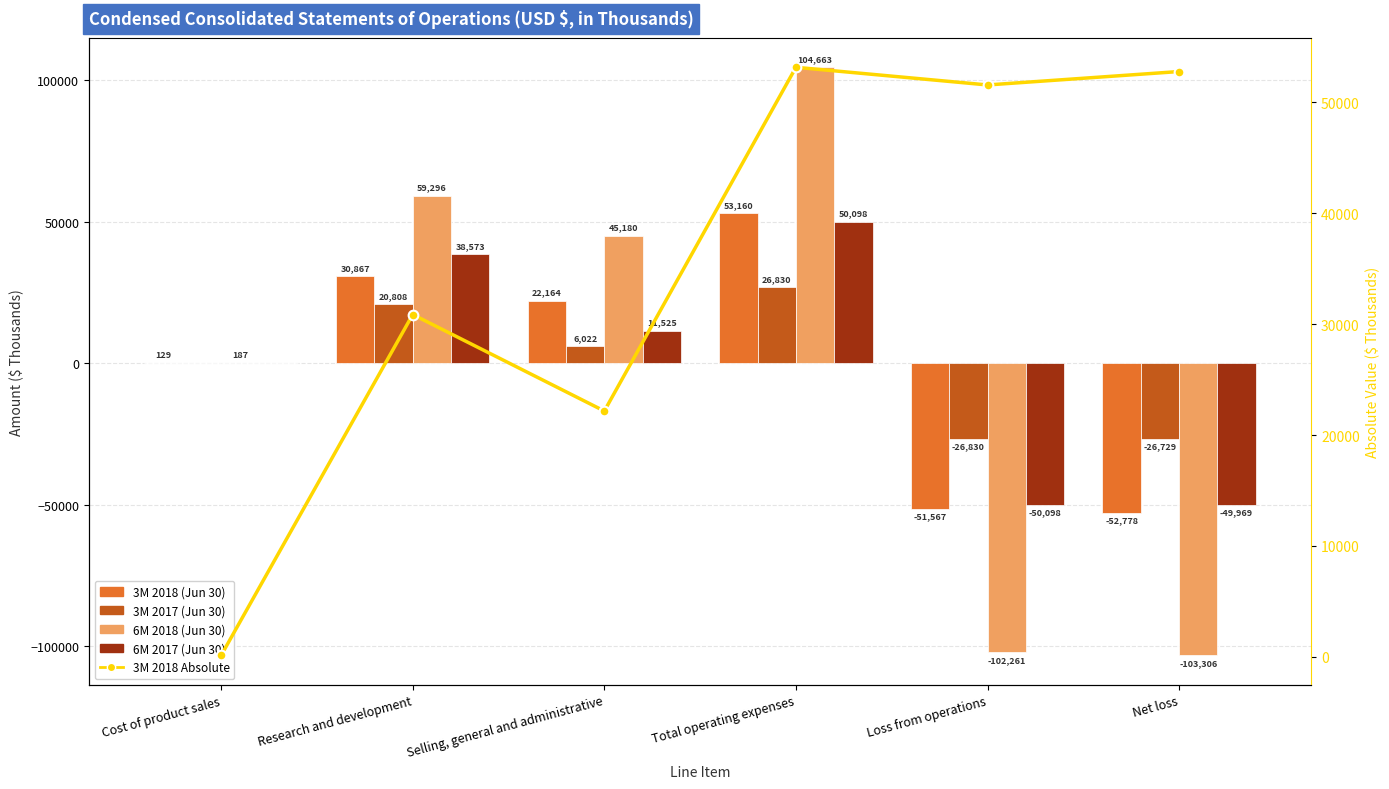

How many negative values does the 6M 2017 (Jun 30) series have?

2